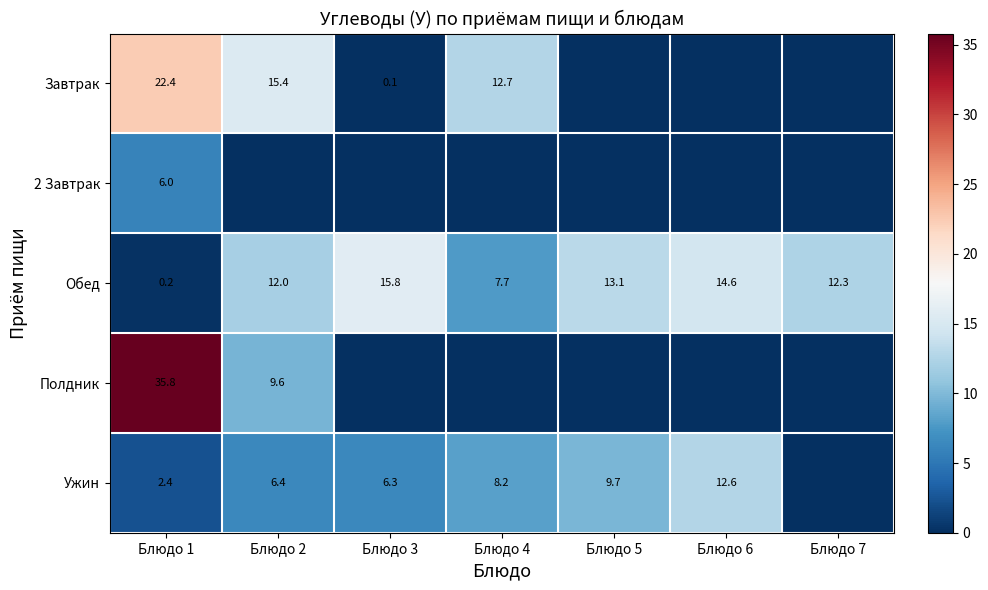

What is the highest value of the Обед series?

15.8